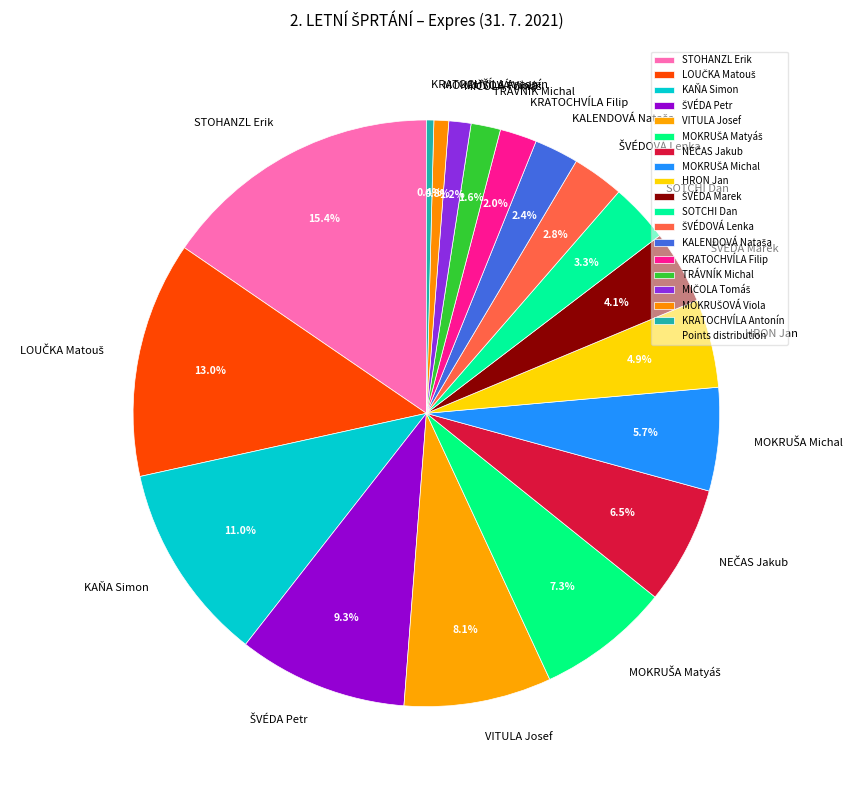

How many slices are in this pie chart?

18